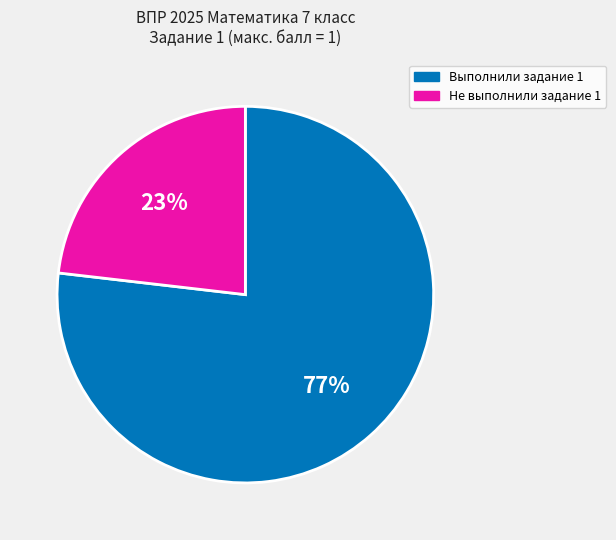

To the nearest percent, what is the difference between the largest and smallest slice percentages?

54%